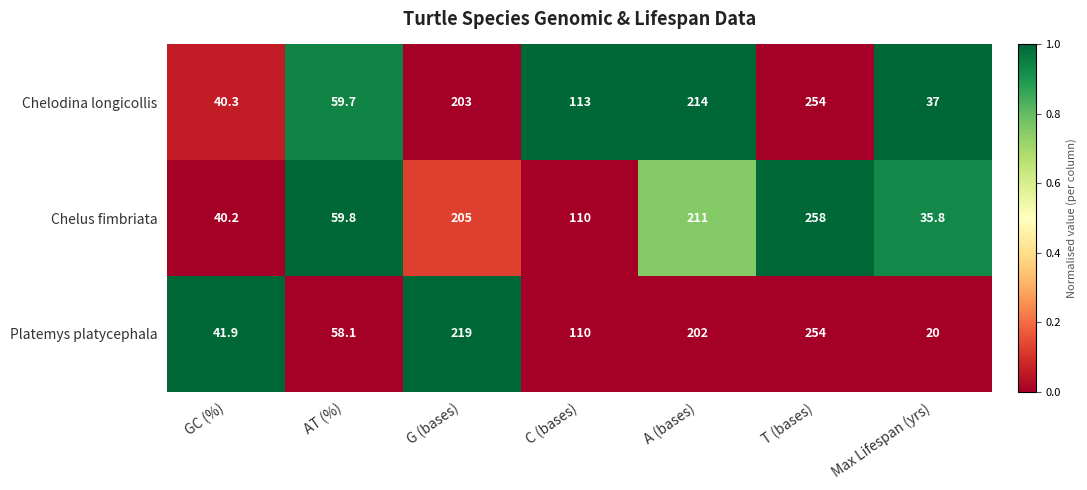

Reading left to right, transcribe all the data shown in this chart.

Chelodina longicollis: GC (%)=40.3	AT (%)=59.7	G (bases)=203.0	C (bases)=113.0	A (bases)=214.0	T (bases)=254.0	Max Lifespan (yrs)=37.0
Chelus fimbriata: GC (%)=40.2	AT (%)=59.8	G (bases)=205.0	C (bases)=110.0	A (bases)=211.0	T (bases)=258.0	Max Lifespan (yrs)=35.8
Platemys platycephala: GC (%)=41.9	AT (%)=58.1	G (bases)=219.0	C (bases)=110.0	A (bases)=202.0	T (bases)=254.0	Max Lifespan (yrs)=20.0